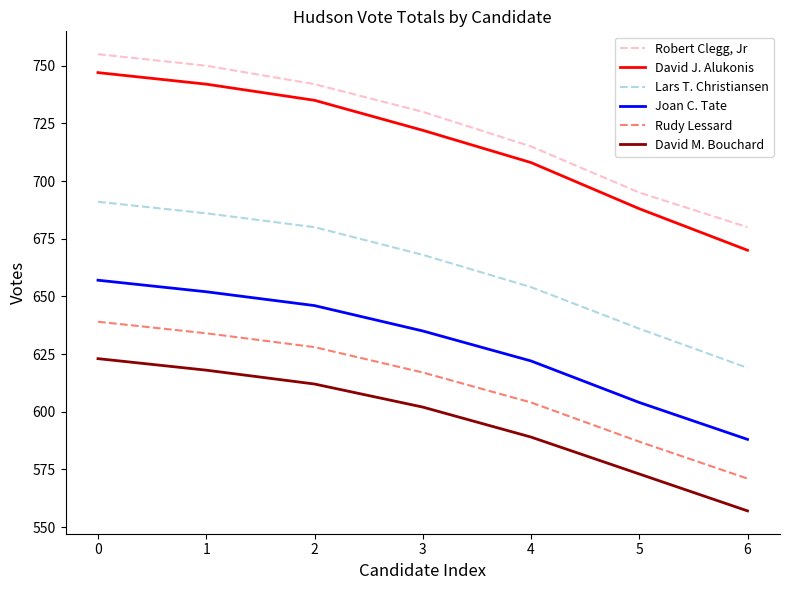

True or false: Rudy Lessard and Lars T. Christiansen intersect in this chart.

False